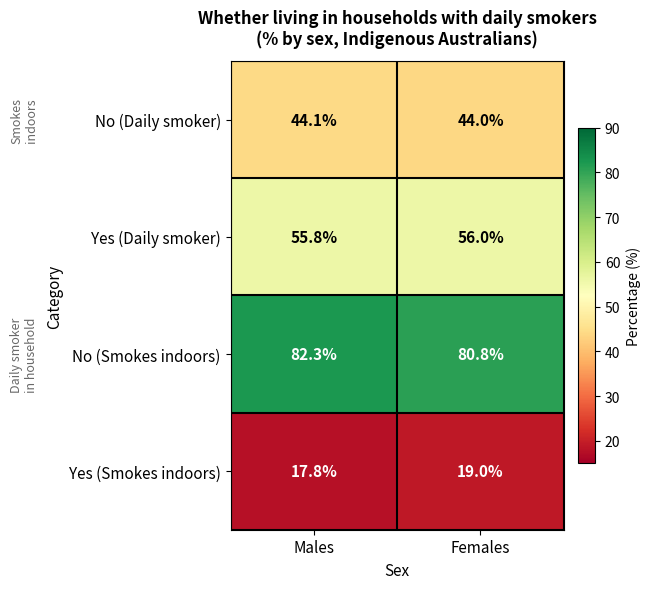

What is the difference between the maximum and minimum values in the No (Smokes indoors) series?

1.5